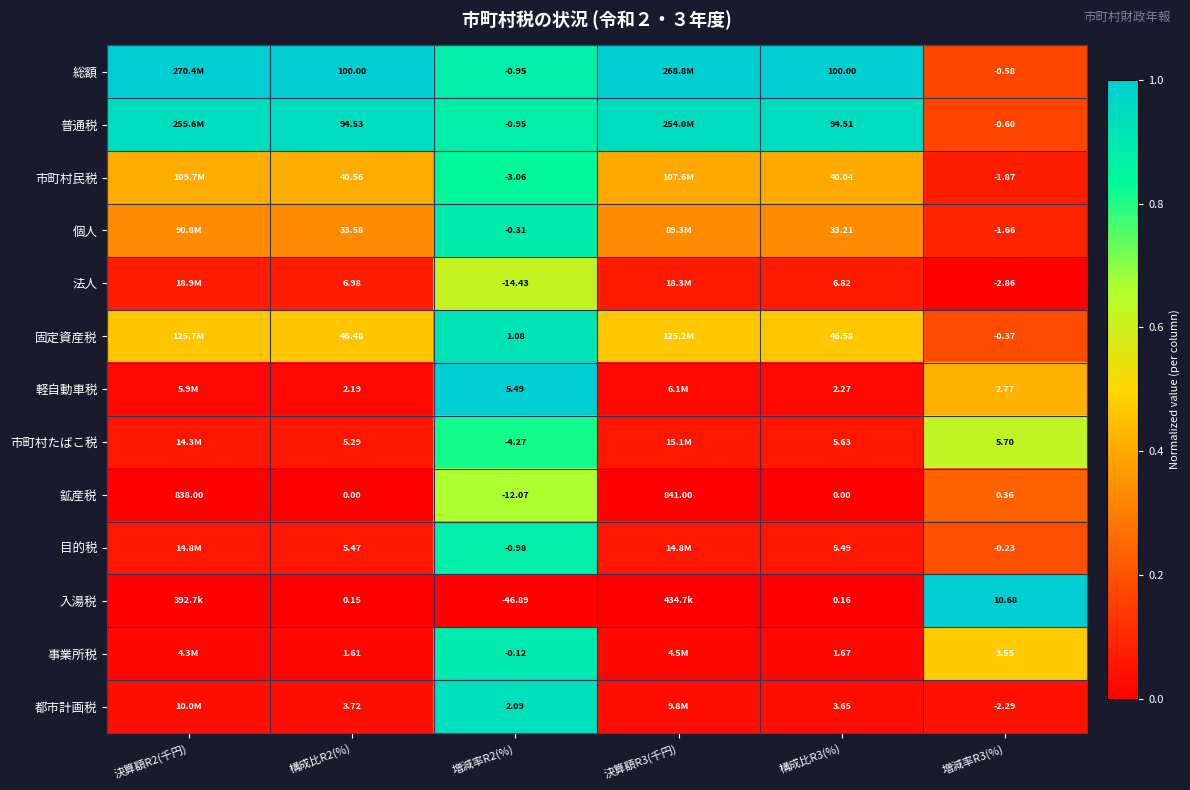

At 構成比R2(%), list the series in order from largest to smallest.

総額, 普通税, 固定資産税, 市町村民税, 個人, 法人, 目的税, 市町村たばこ税, 都市計画税, 軽自動車税, 事業所税, 入湯税, 鉱産税